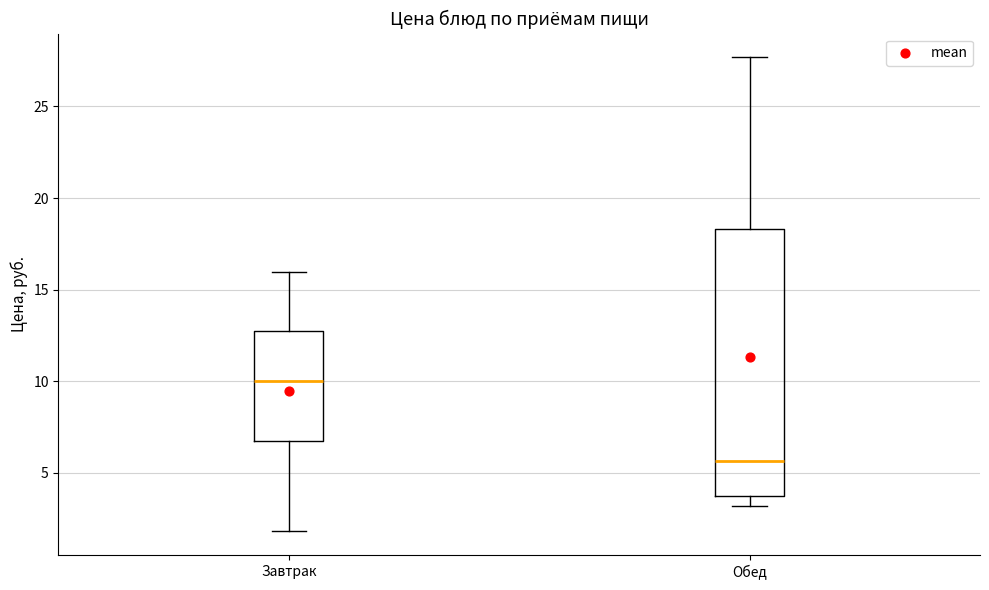

Where does the lower whisker of the box for Обед end on the y-axis? The values are not printed on the chart, so give them approximately, as read against the axis.

3.0